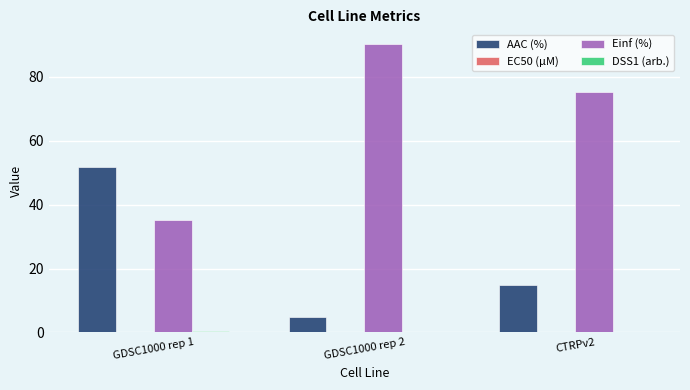

What is the maximum value shown in the chart?

90.3